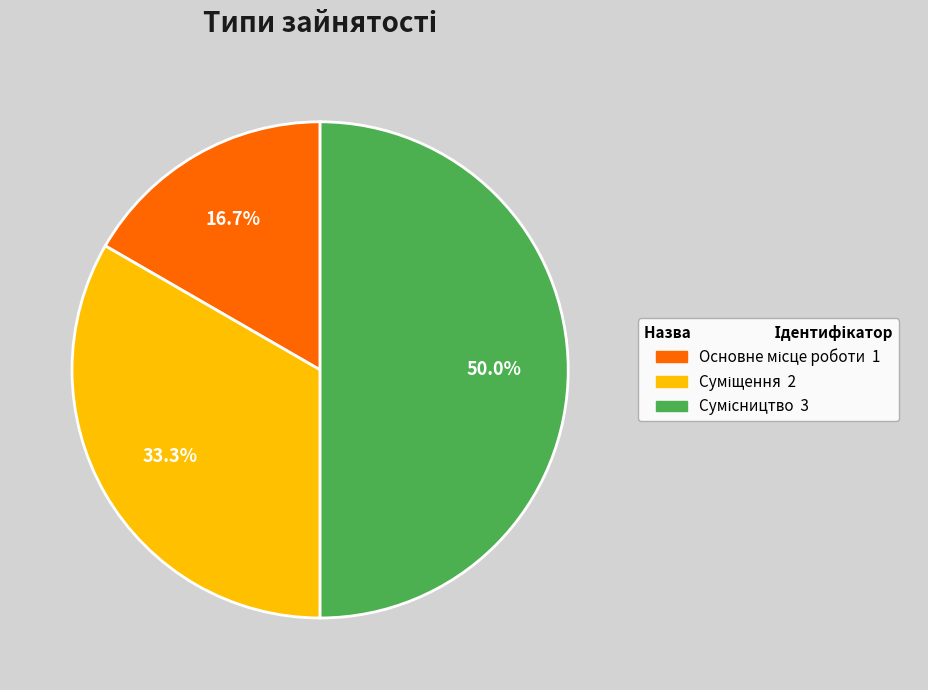

Is it true that Сумісництво is 50% of the pie?

True